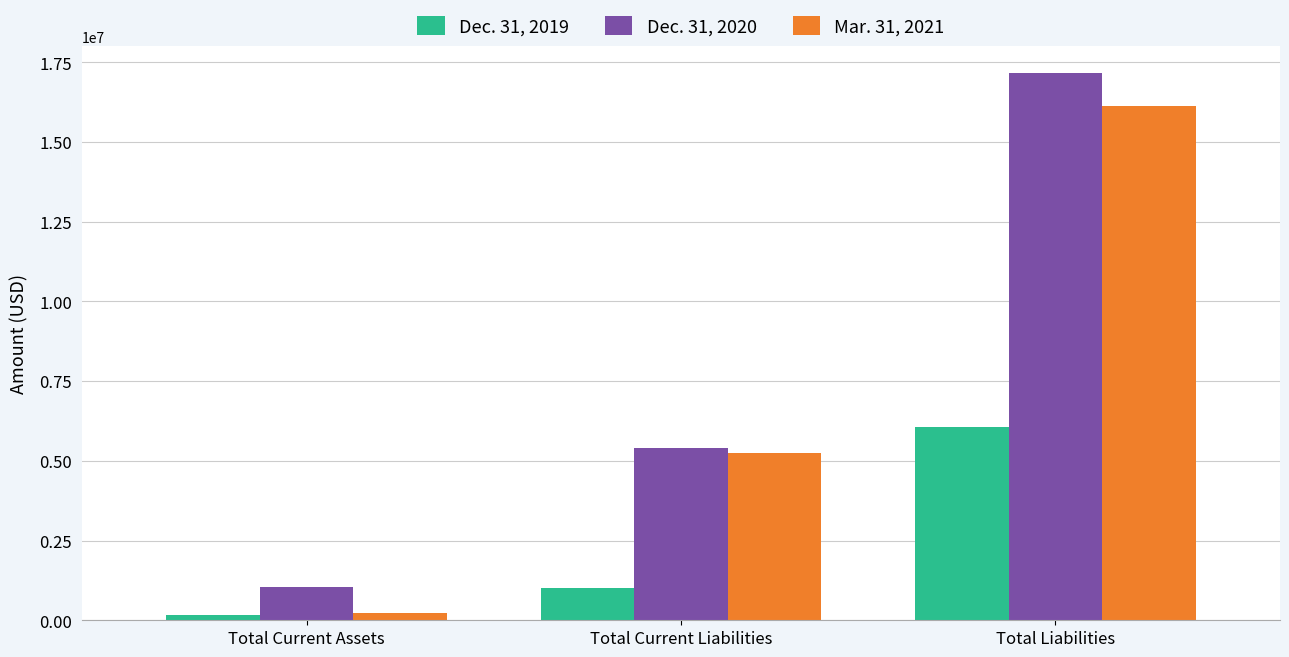

Reading left to right, extract all data points from this chart.

Dec. 31, 2019: 158378	1018808	6050058
Dec. 31, 2020: 1036952	5400860	17147610
Mar. 31, 2021: 220009	5246682	16140432